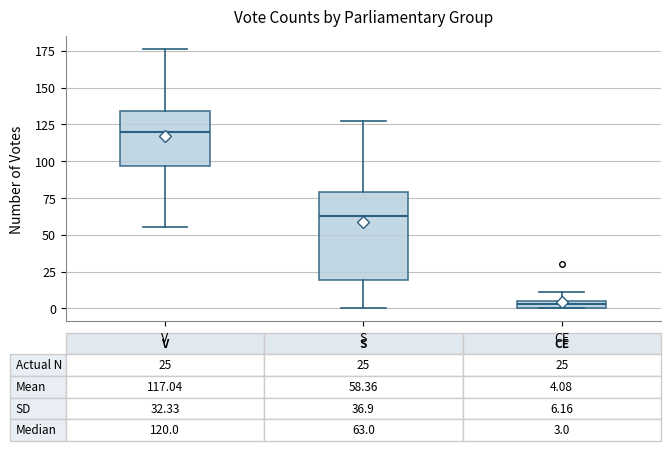

Which box's median line is the lowest?

CE